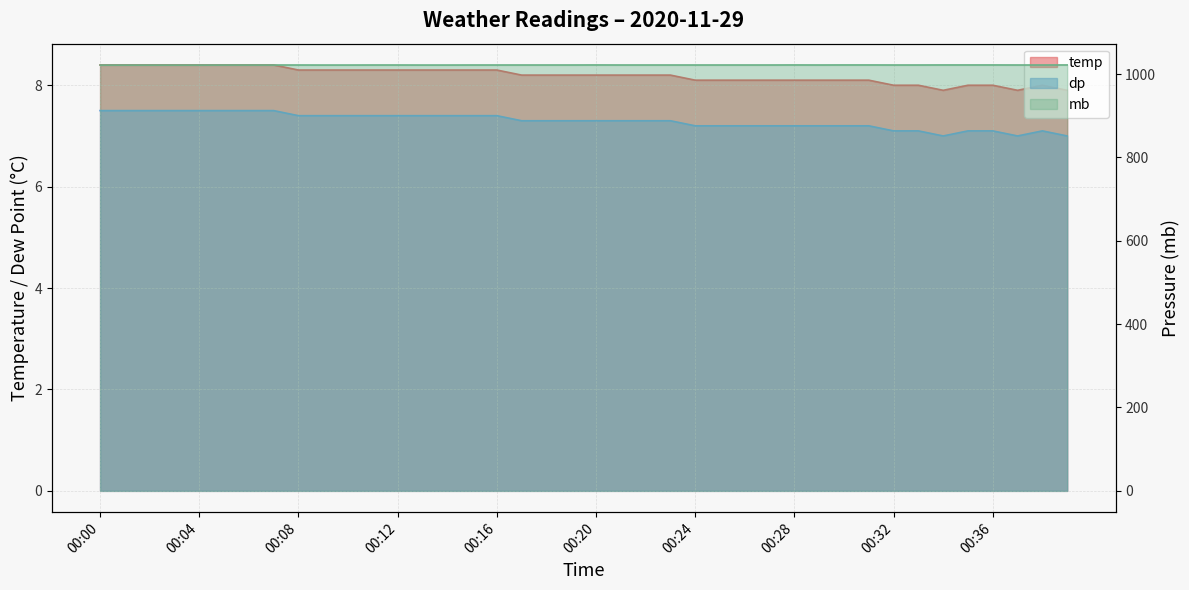

Read the temp value at 00:00.

8.4